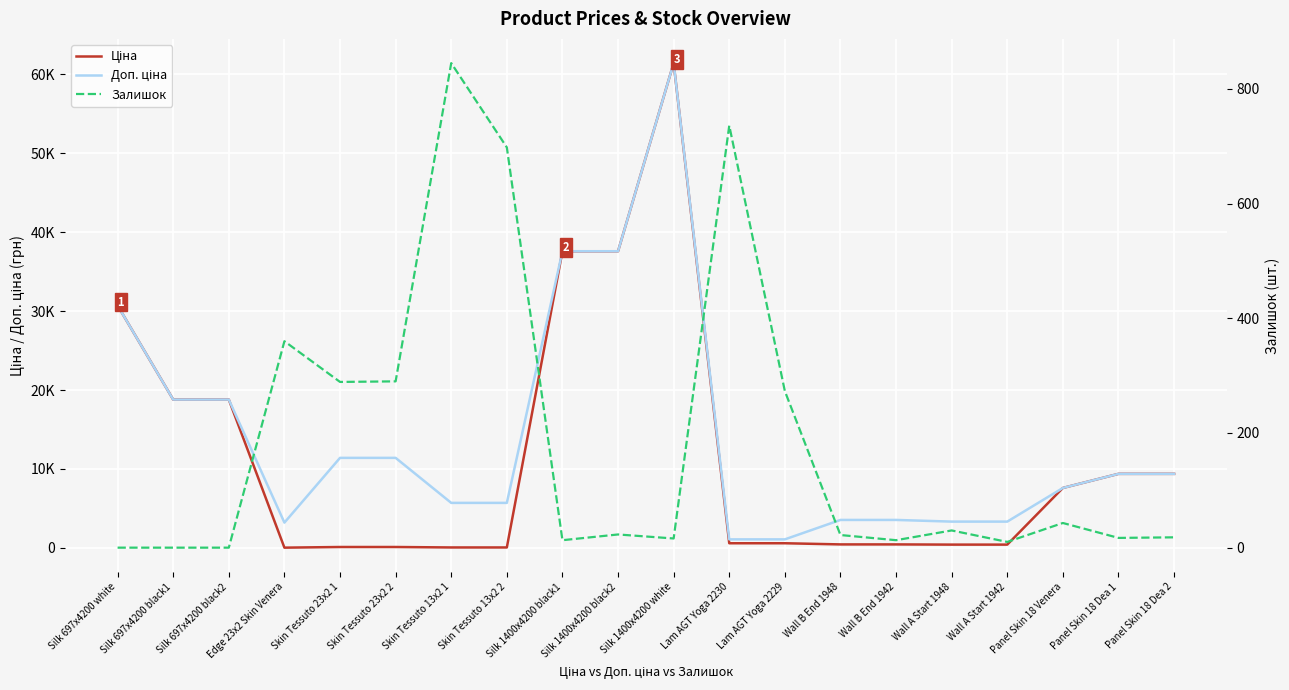

True or false: Доп. ціна and Ціна intersect in this chart.

False